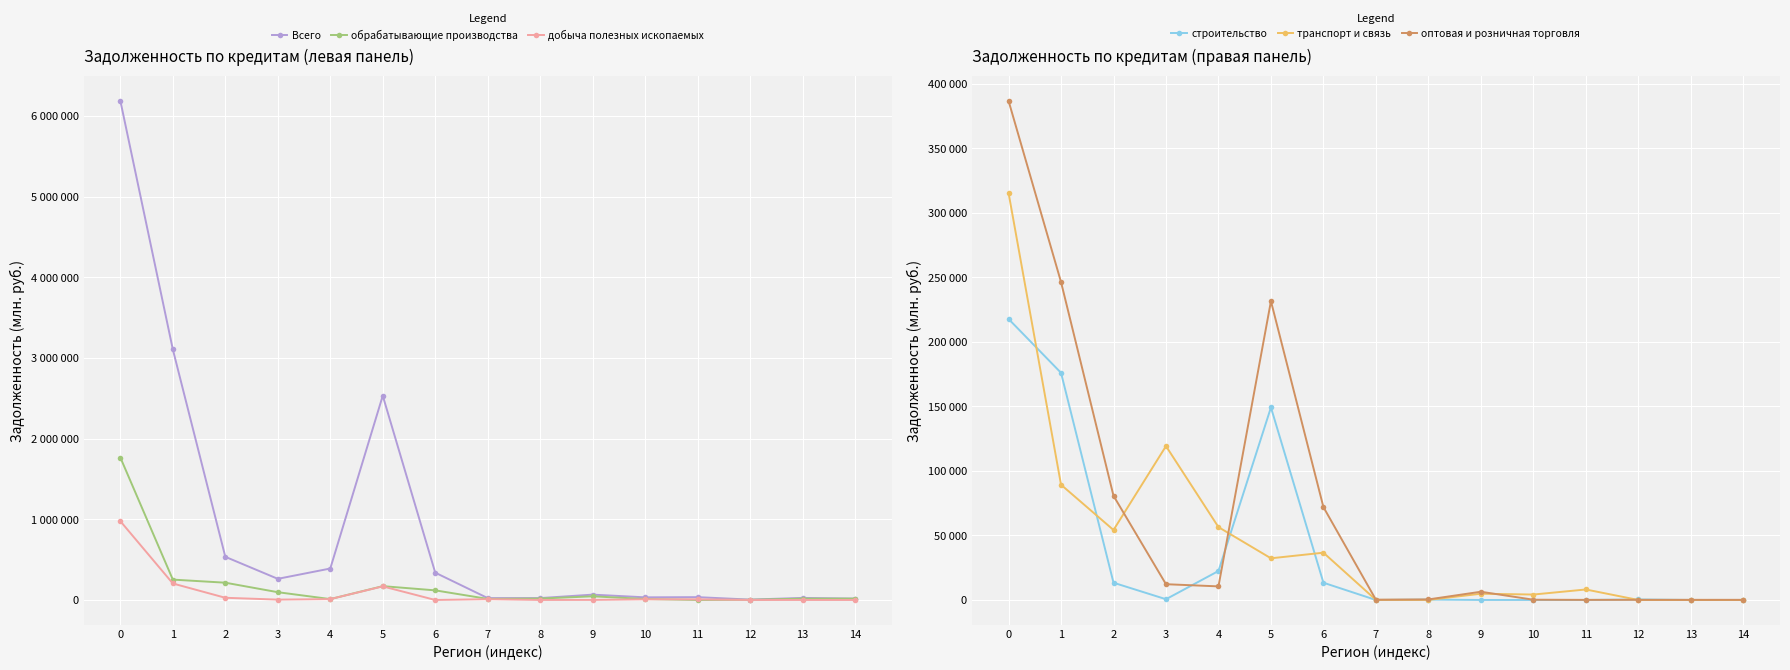

Does the chart display data point markers on the line(s)?

Yes